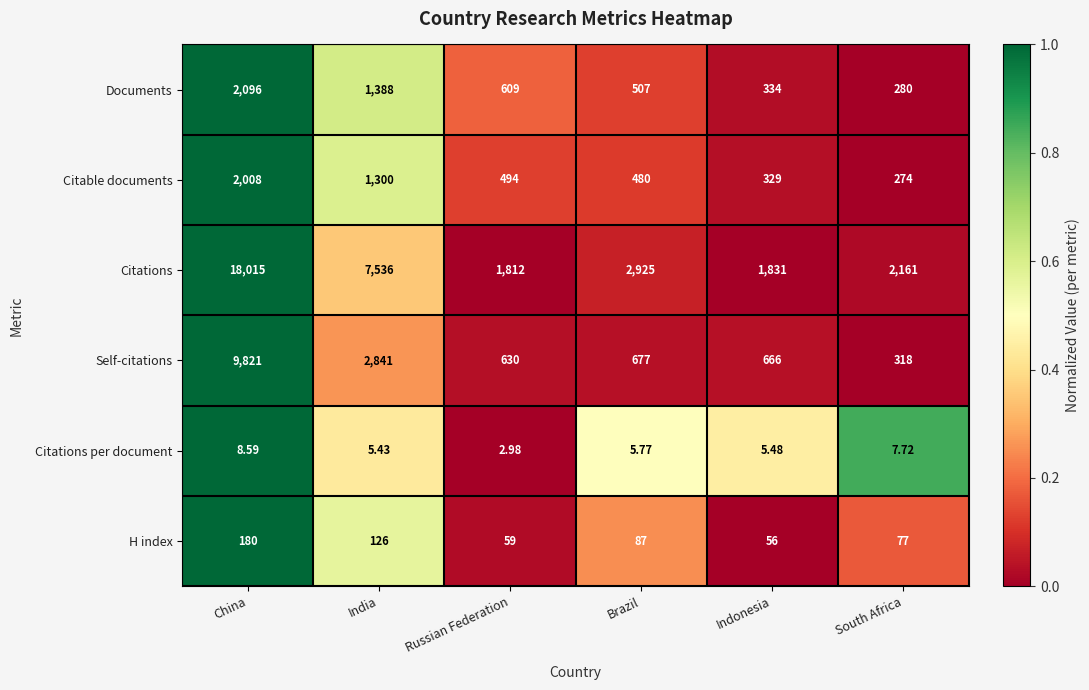

Which series has the largest total across all categories?

Citations